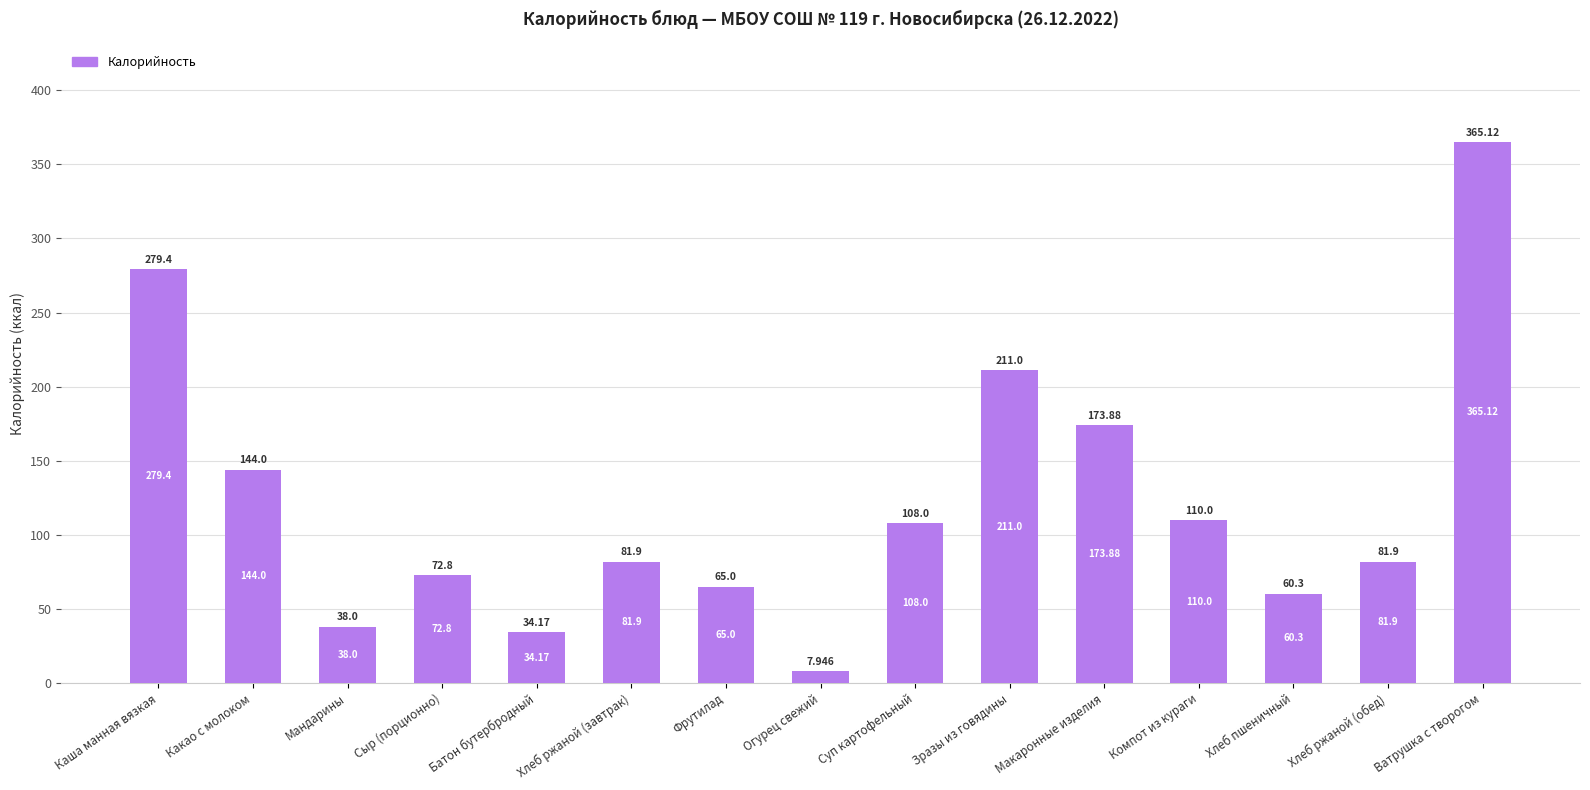

What is the sum of the values at Мандарины and Ватрушка с творогом?

403.1